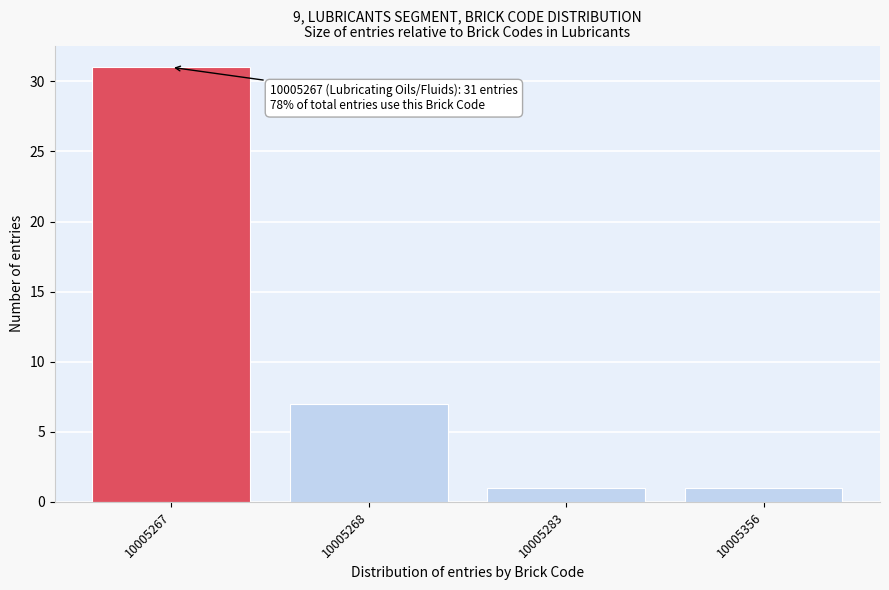

Reading left to right, extract all data points from this chart.

10005267=31	10005268=7	10005283=1	10005356=1